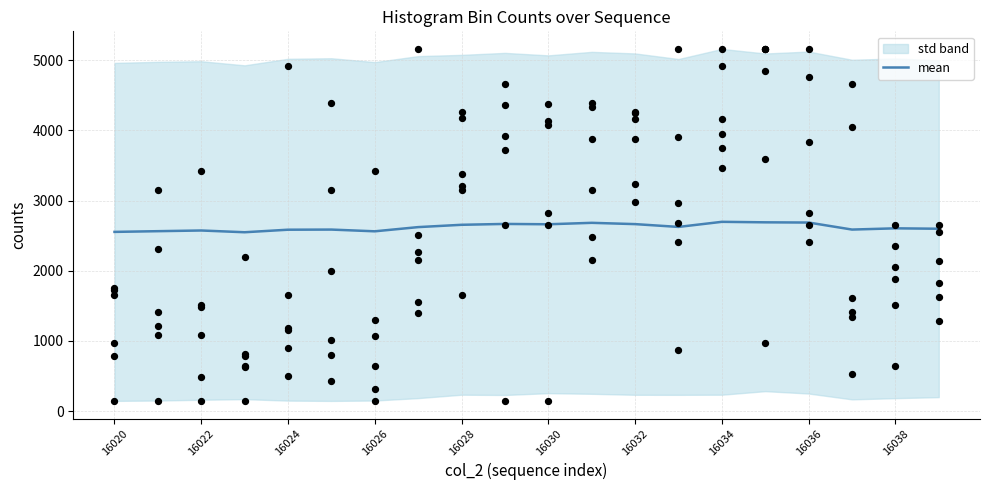

What is the total value across all series at 16038?

11097.2